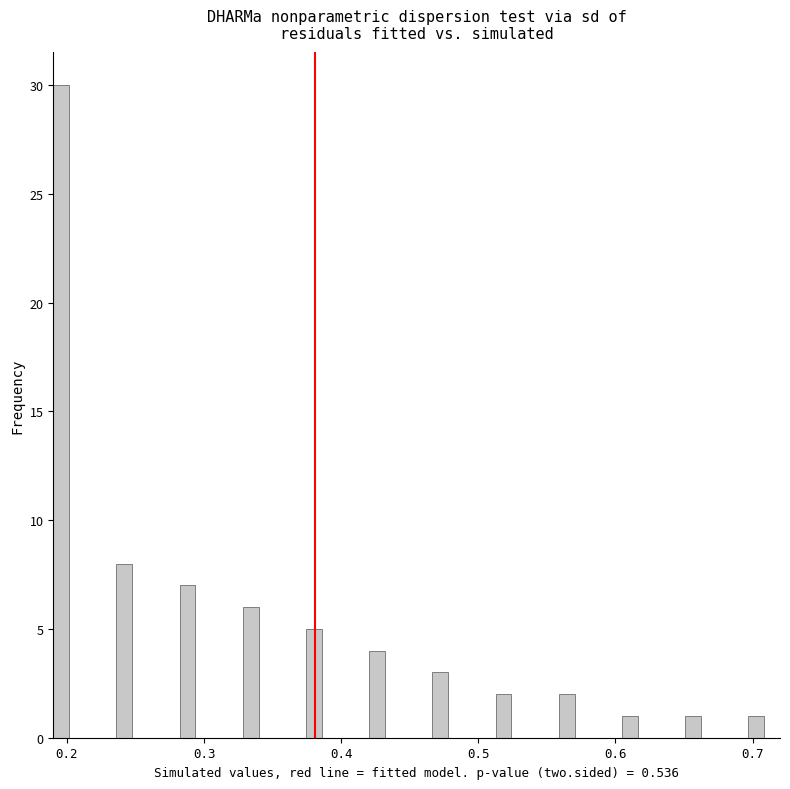

Around what value on the x-axis is the tallest bar? Give the approximate position of its centre, as read against the axis.

0.20